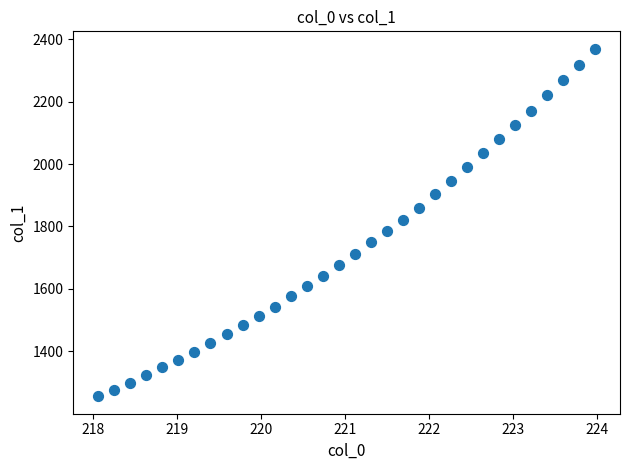

What is the range of X values (max minus min)?

5.9